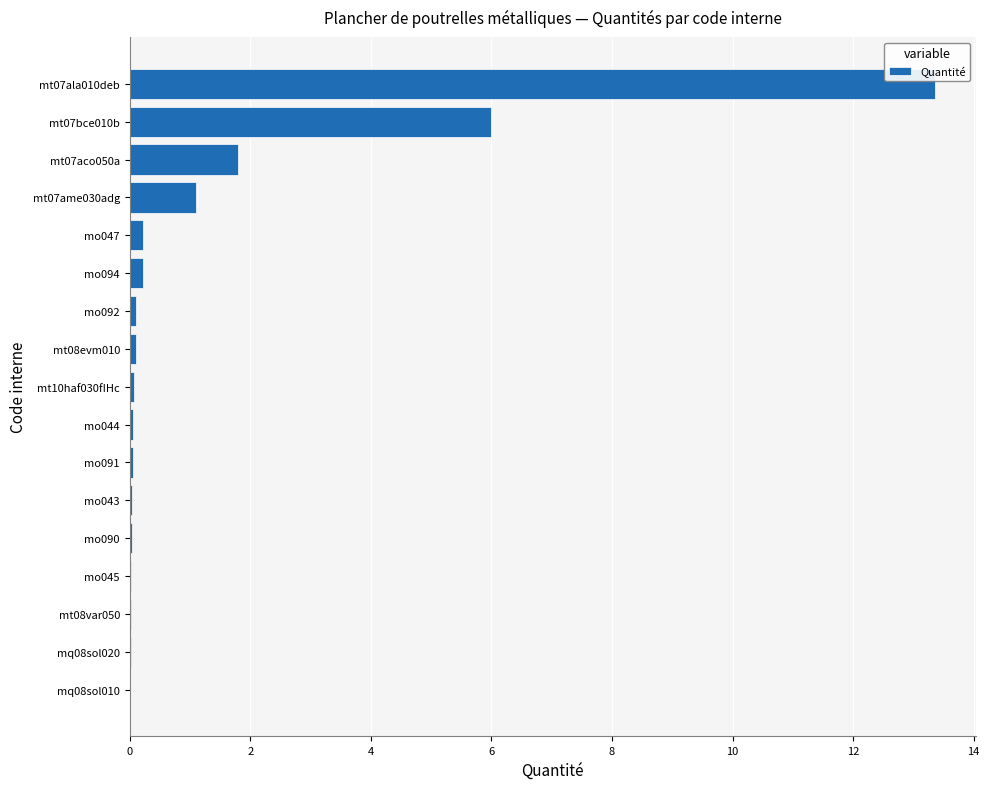

Which label corresponds to the largest value in the chart?

mt07ala010deb